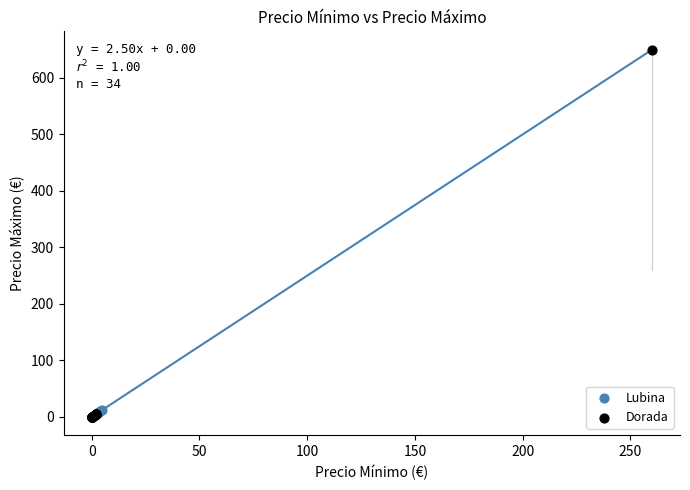

Which series has the largest Y range (max minus min)?

Dorada